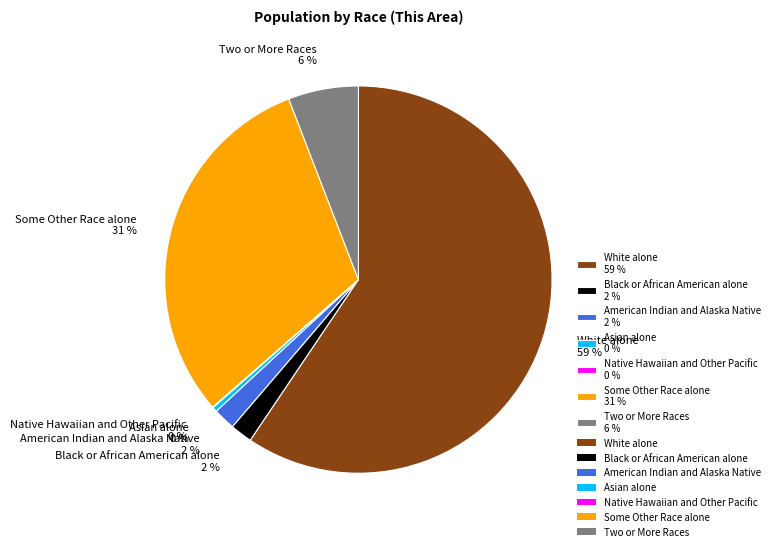

Which has a higher value, Asian alone or Black or African American alone?

Black or African American alone